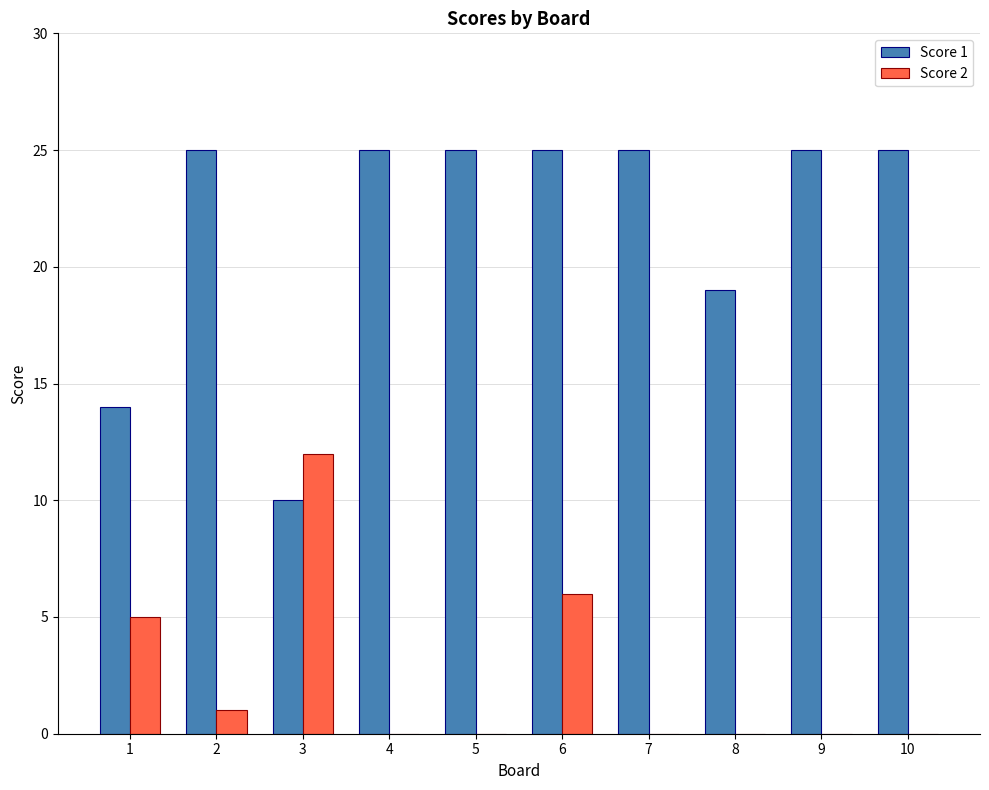

What is the sum of all Score 2 values?

24